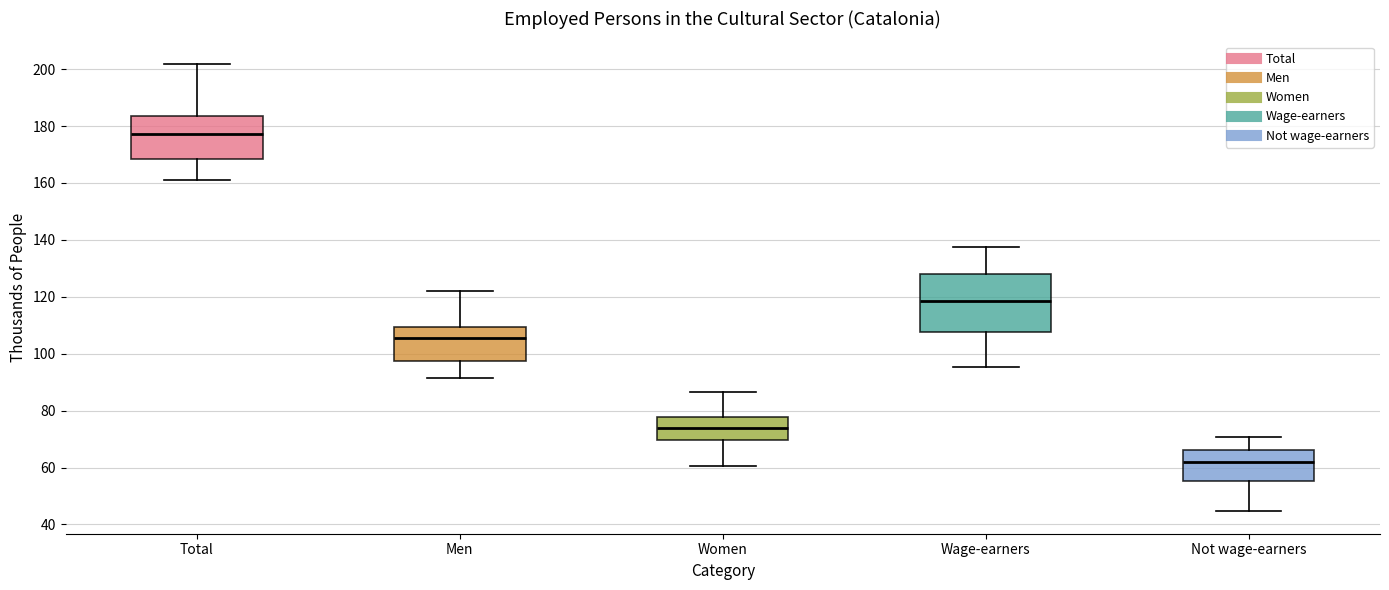

Reading left to right, read every box against the y-axis: the position of its median line, the range the box covers, and the ends of its whiskers. The values are not printed on the chart, so give them approximately, as read against the axis.

Total: median 178, box 168 to 184, whiskers 162 to 202
Men: median 106, box 98 to 110, whiskers 92 to 122
Women: median 74, box 70 to 78, whiskers 60 to 86
Wage-earners: median 118, box 108 to 128, whiskers 96 to 138
Not wage-earners: median 62, box 56 to 66, whiskers 44 to 70